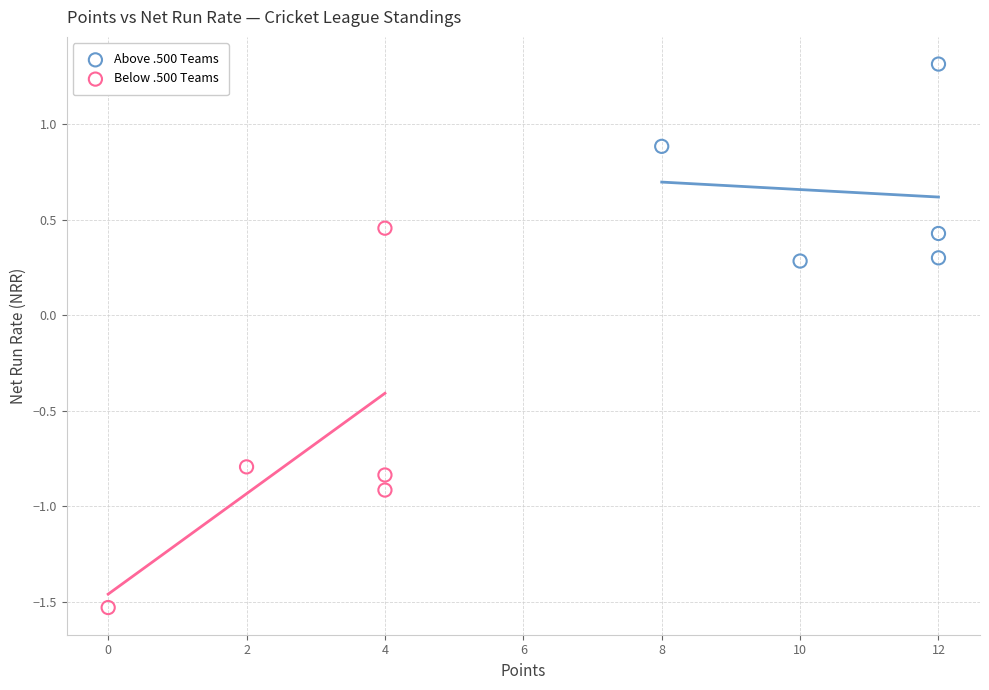

Which series reaches the maximum Y coordinate?

Above .500 Teams